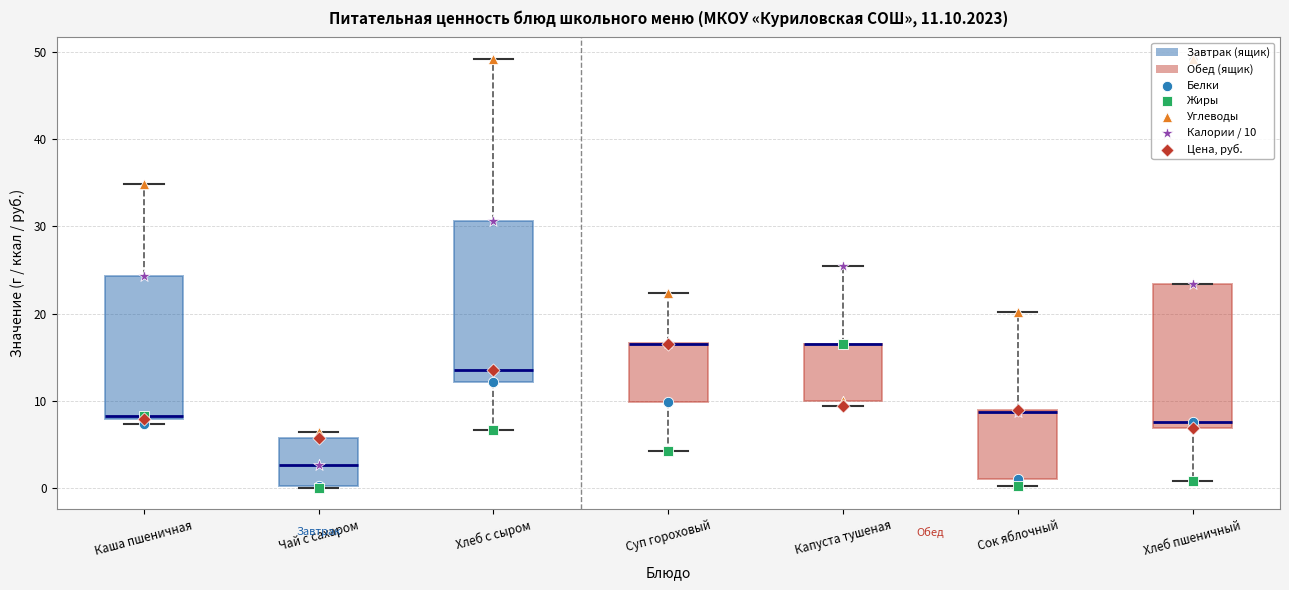

Comparing the boxes themselves (not the whiskers), which one is the tallest?

Хлеб с сыром